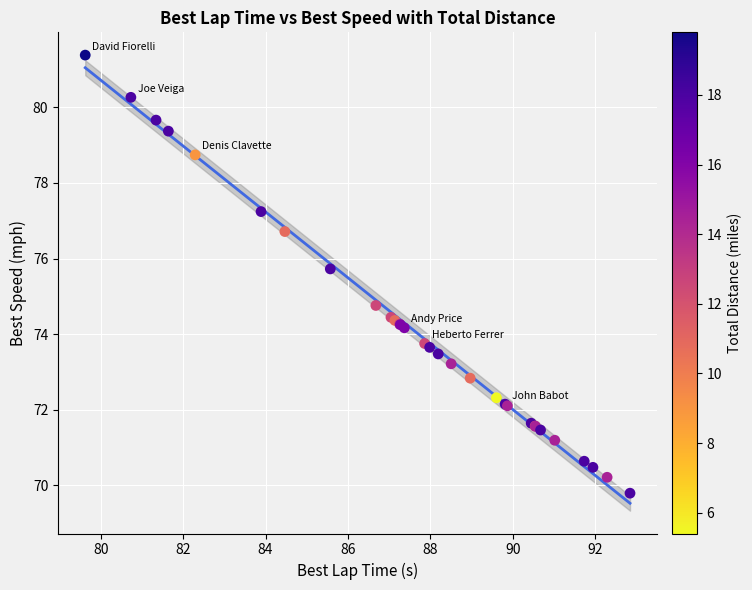

What Y value in the scatter plot is closest to 75?

74.8